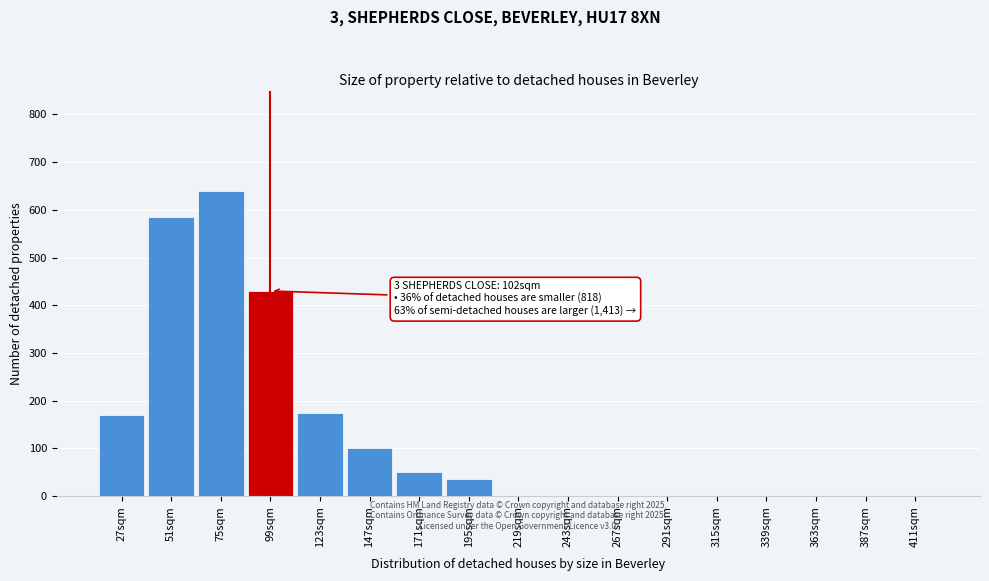

Reading left to right, what are all the values shown in this chart?

27sqm=170	51sqm=585	75sqm=640	99sqm=430	123sqm=175	147sqm=100	171sqm=50	195sqm=35	219sqm=0	243sqm=0	267sqm=0	291sqm=0	315sqm=0	339sqm=0	363sqm=0	387sqm=0	411sqm=0